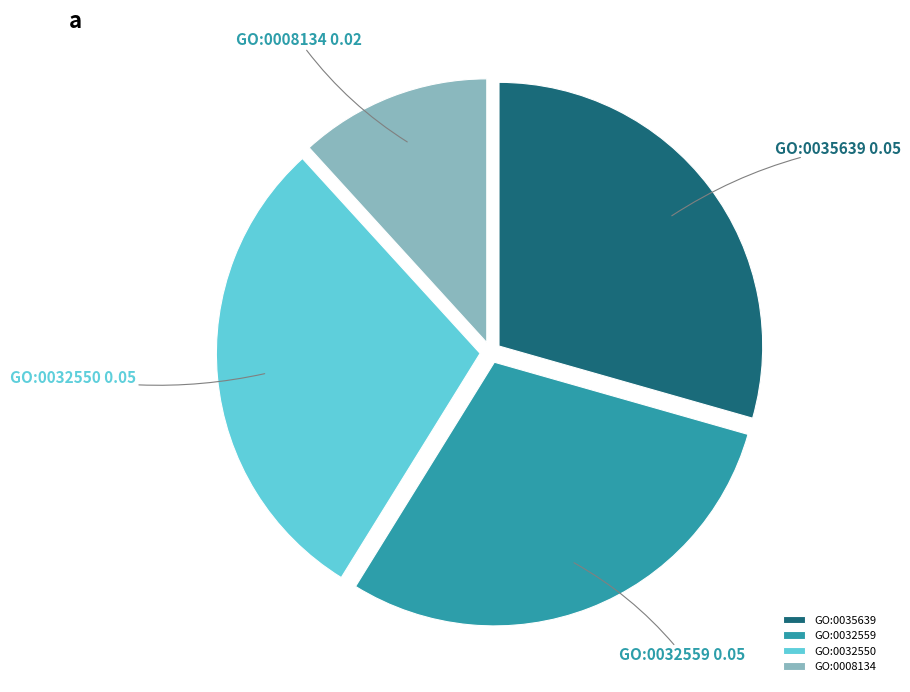

Between GO:0008134 and GO:0035639, which is larger?

GO:0035639